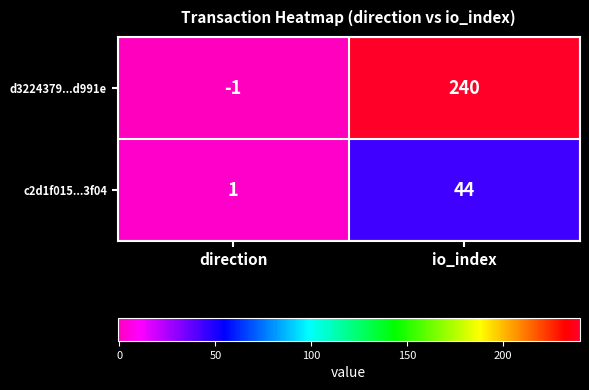

At which category is the sum across all series the highest?

io_index